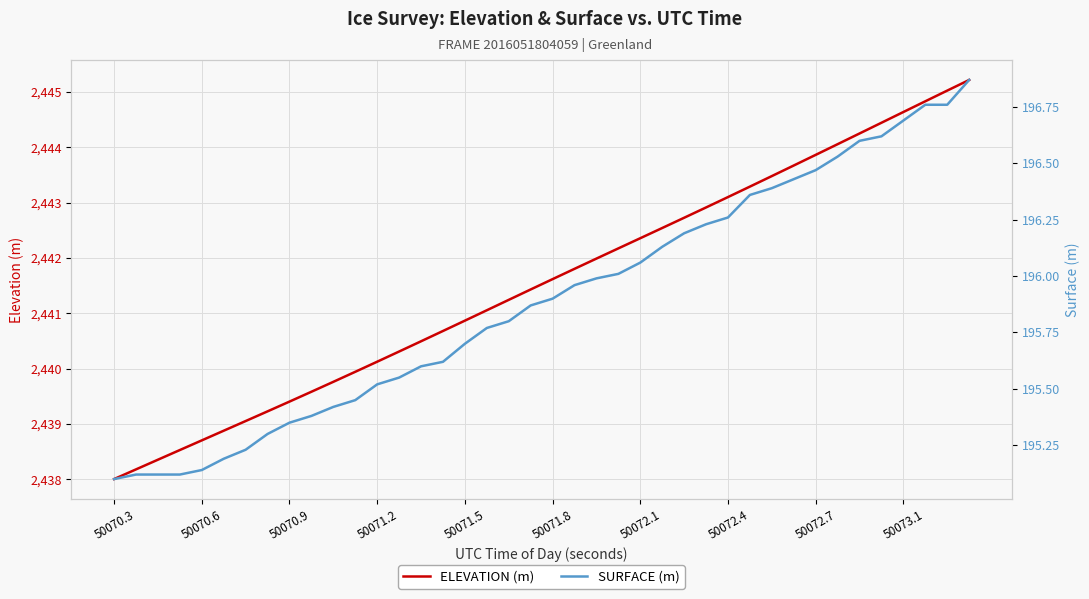

What is the lowest value of the ELEVATION (m) series?

2438.0